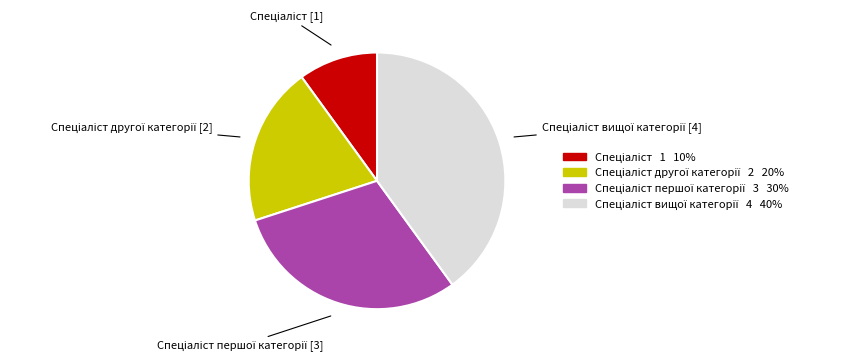

Is there a majority slice in this chart?

No